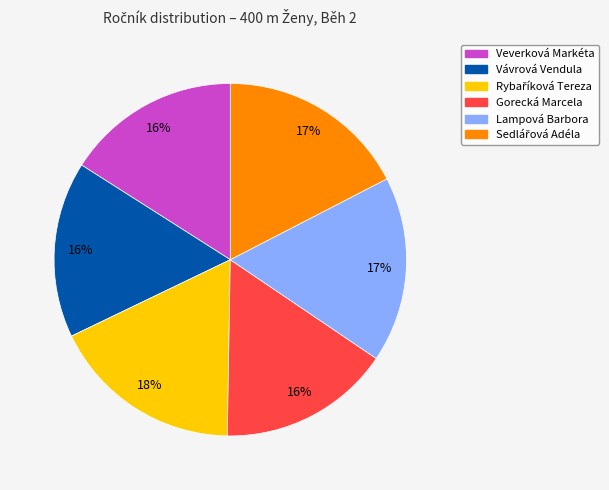

To the nearest percent, what percentage of the pie is Gorecká Marcela?

16%